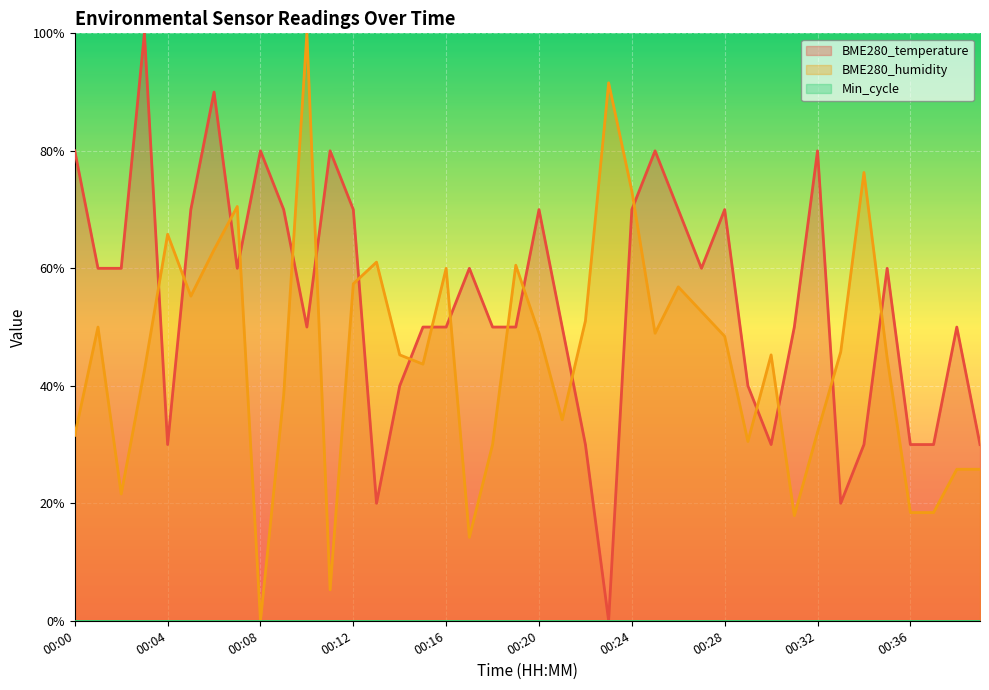

Reading left to right, extract all data points from this chart.

BME280_temperature: 00:00=0.8	00:01=0.6	00:02=0.6	00:03=1.0	00:04=0.3	00:05=0.7	00:06=0.9	00:07=0.6	00:08=0.8	00:09=0.7	00:10=0.5	00:11=0.8	00:12=0.7	00:13=0.2	00:14=0.4	00:15=0.5	00:16=0.5	00:17=0.6	00:18=0.5	00:19=0.5	00:20=0.7	00:21=0.5	00:22=0.3	00:23=0.0	00:24=0.7	00:25=0.8	00:26=0.7	00:27=0.6	00:28=0.7	00:29=0.4	00:30=0.3	00:31=0.5	00:32=0.8	00:33=0.2	00:34=0.3	00:35=0.6	00:36=0.3	00:37=0.3	00:38=0.5	00:39=0.3
BME280_humidity: 00:00=0.3	00:01=0.5	00:02=0.2	00:03=0.4	00:04=0.7	00:05=0.6	00:06=0.6	00:07=0.7	00:08=0.0	00:09=0.4	00:10=1.0	00:11=0.1	00:12=0.6	00:13=0.6	00:14=0.5	00:15=0.4	00:16=0.6	00:17=0.1	00:18=0.3	00:19=0.6	00:20=0.5	00:21=0.3	00:22=0.5	00:23=0.9	00:24=0.7	00:25=0.5	00:26=0.6	00:27=0.5	00:28=0.5	00:29=0.3	00:30=0.5	00:31=0.2	00:32=0.3	00:33=0.5	00:34=0.8	00:35=0.4	00:36=0.2	00:37=0.2	00:38=0.3	00:39=0.3